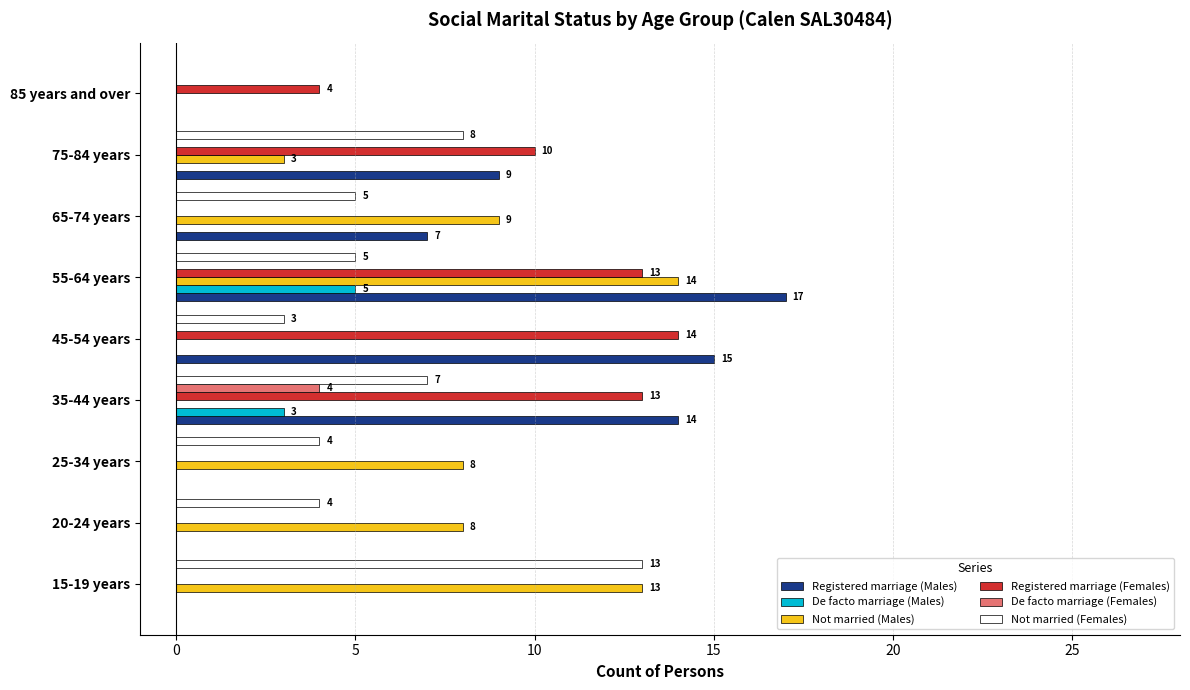

What is the maximum value shown in the chart?

17